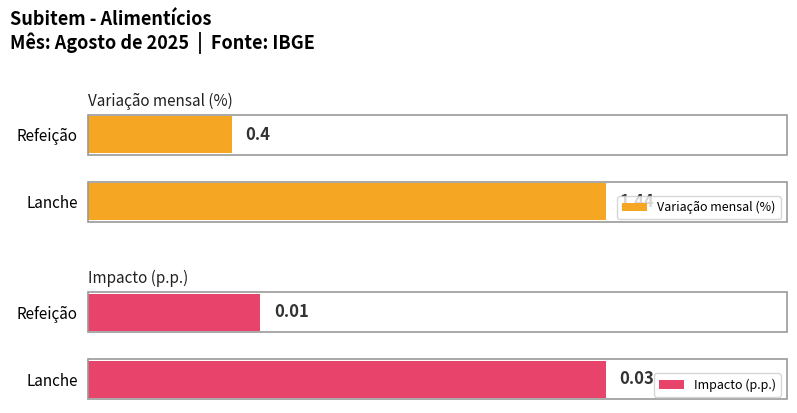

How many data points in Variação mensal (%) are above 1?

1